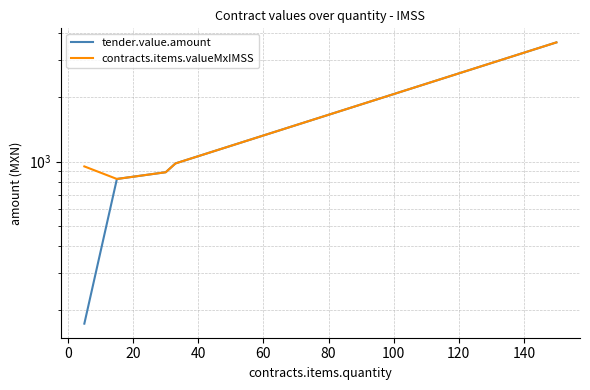

How many values in the contracts.items.valueMxIMSS series are below 948?

2